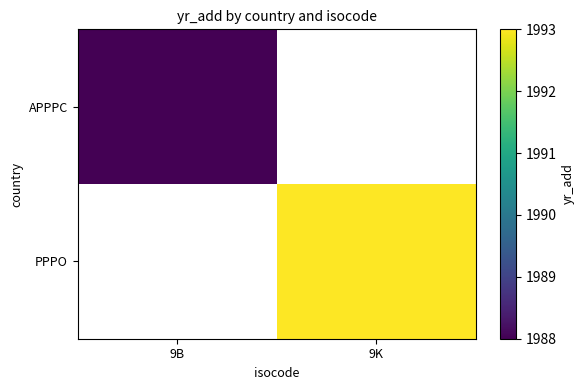

The value of APPPC at 9B is 1294.3. True or false?

False